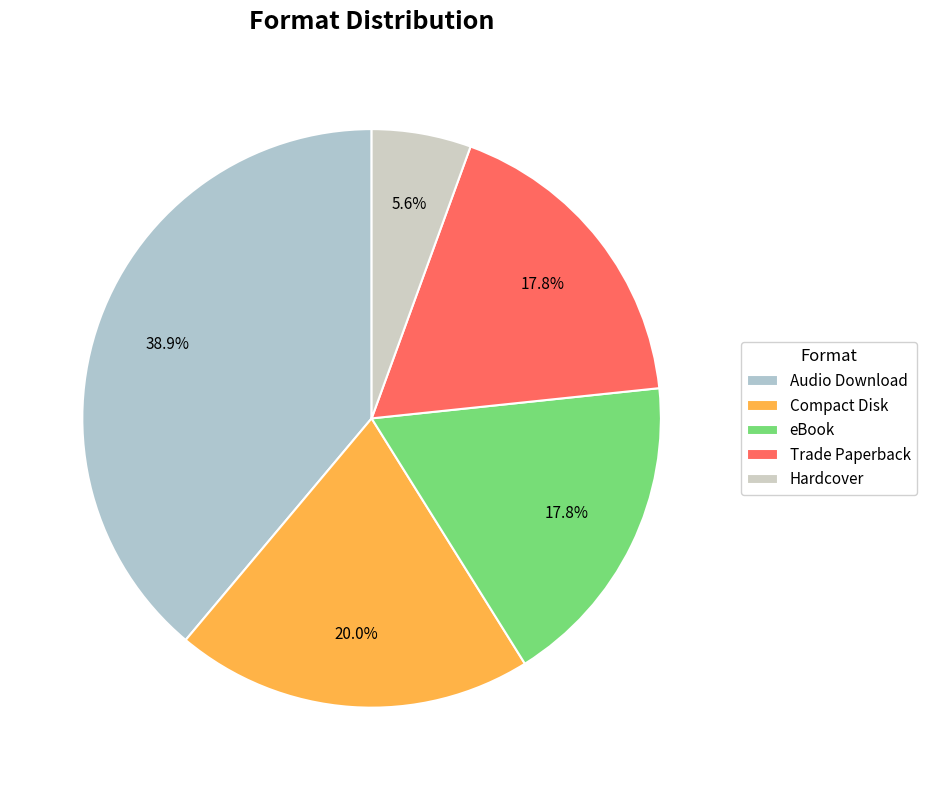

Is there any slice that represents more than half of the pie?

No